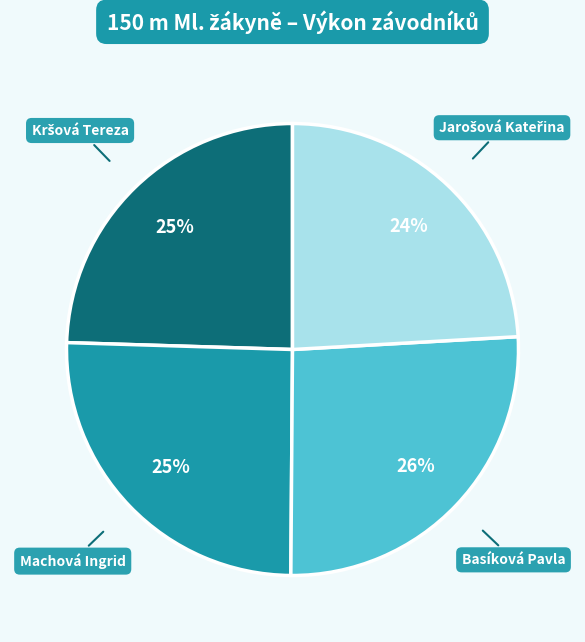

To the nearest percent, what percentage of the pie is Machová Ingrid?

25%